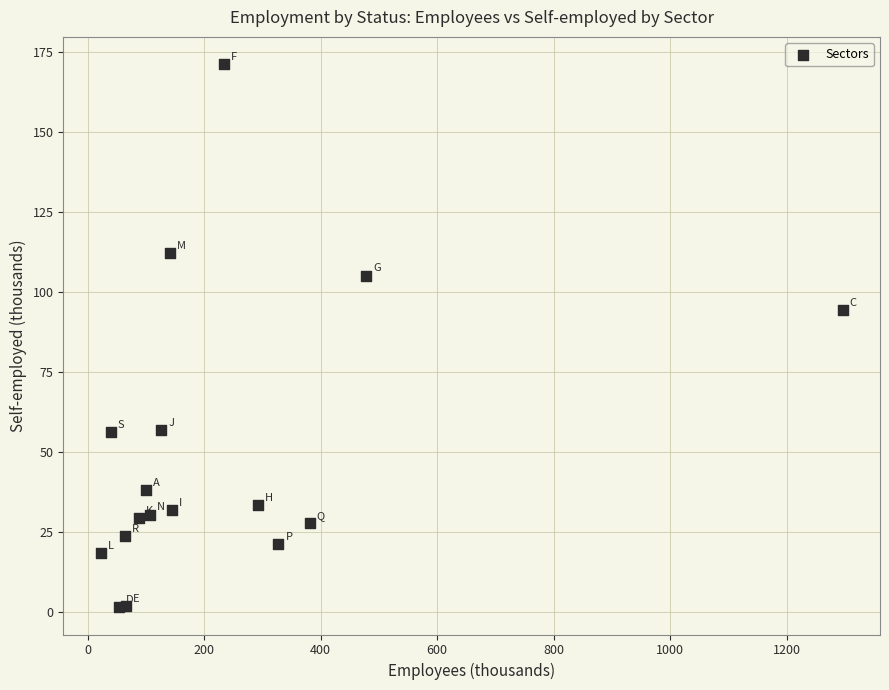

What Y value in the scatter plot is closest to 86?

94.4